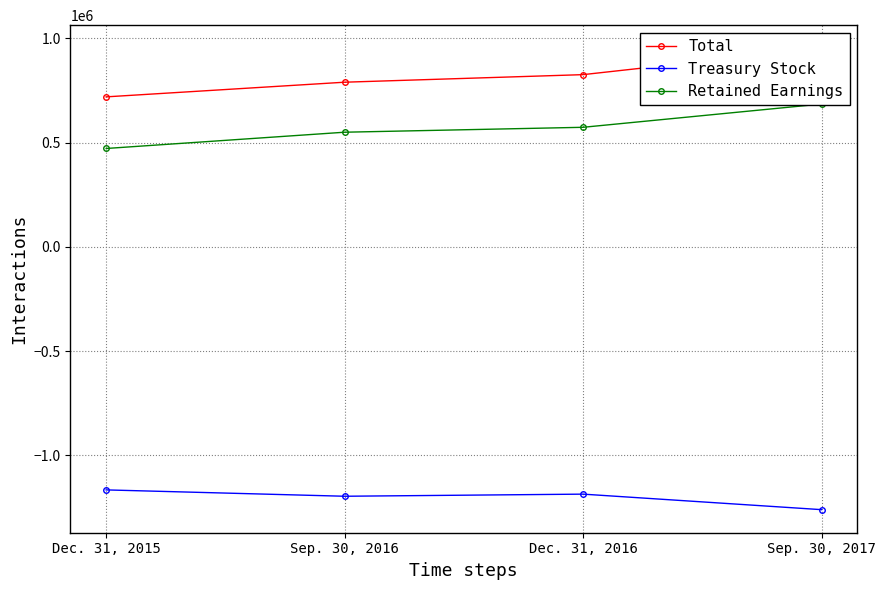

Rank the categories by Retained Earnings value from lowest to highest.

Dec. 31, 2015, Sep. 30, 2016, Dec. 31, 2016, Sep. 30, 2017